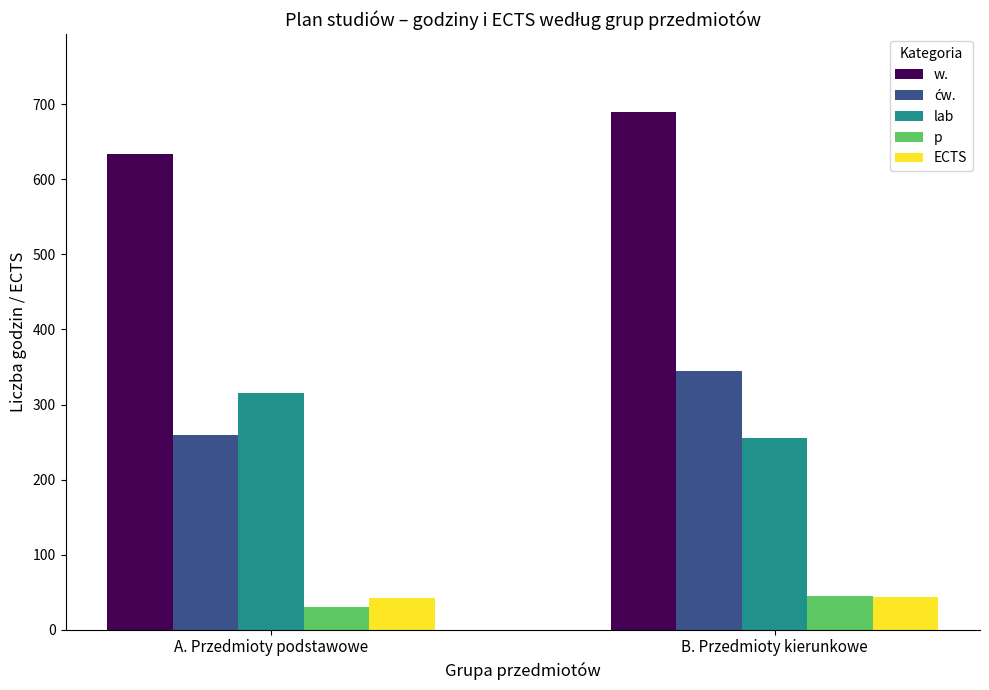

What is the label of the 1st bar from the left?

A. Przedmioty podstawowe